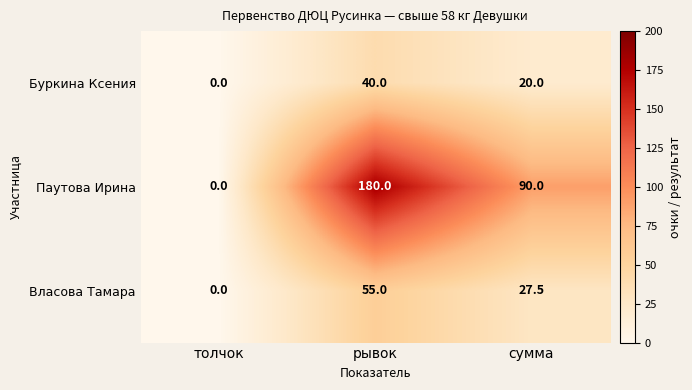

Reading right to left, what are all the values shown in this chart?

Буркина Ксения: 20.0	40.0	0.0
Паутова Ирина: 90.0	180.0	0.0
Власова Тамара: 27.5	55.0	0.0